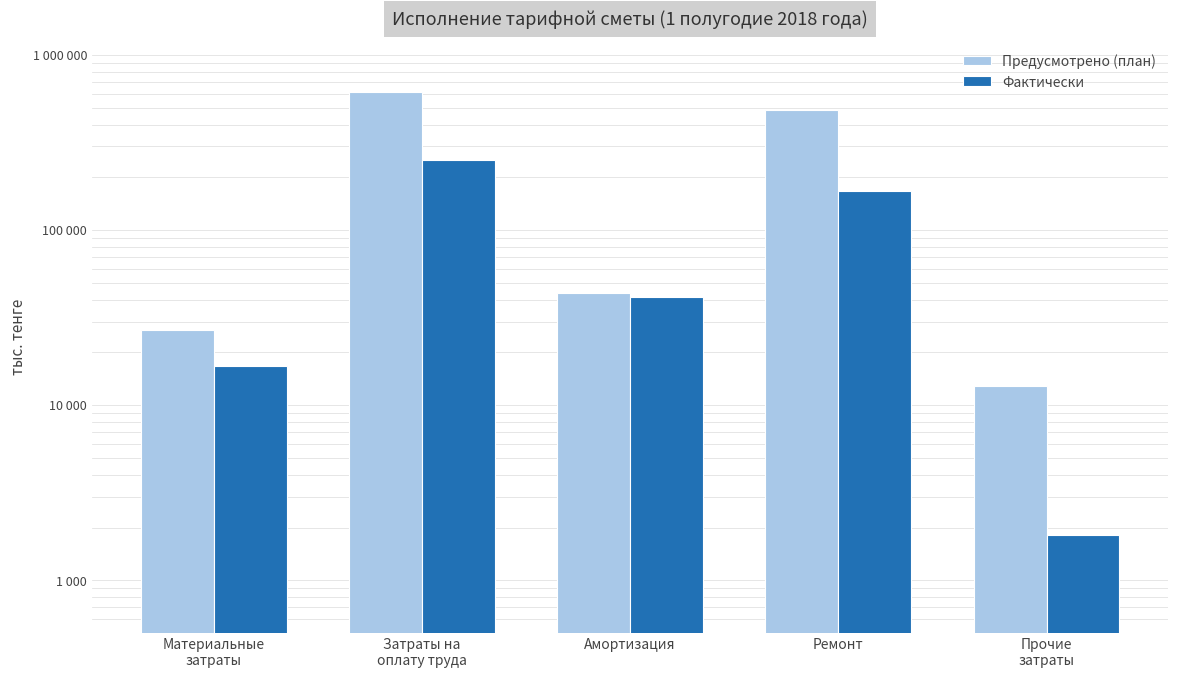

Where does the Предусмотрено (план) series first go above 43681?

Затраты на
оплату труда